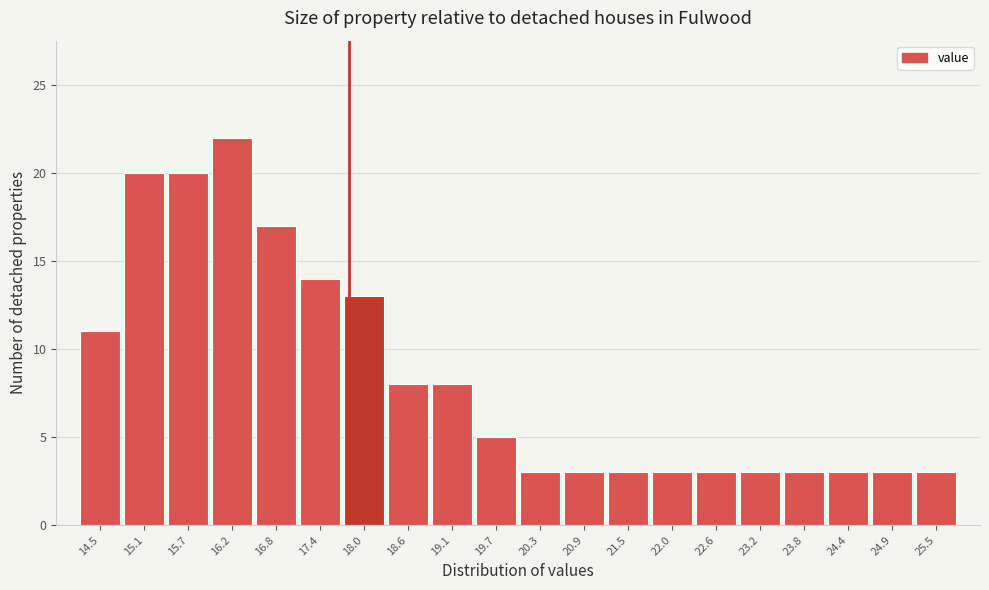

Reading left to right, extract all data points from this chart.

11	20	20	22	17	14	13	8	8	5	3	3	3	3	3	3	3	3	3	3